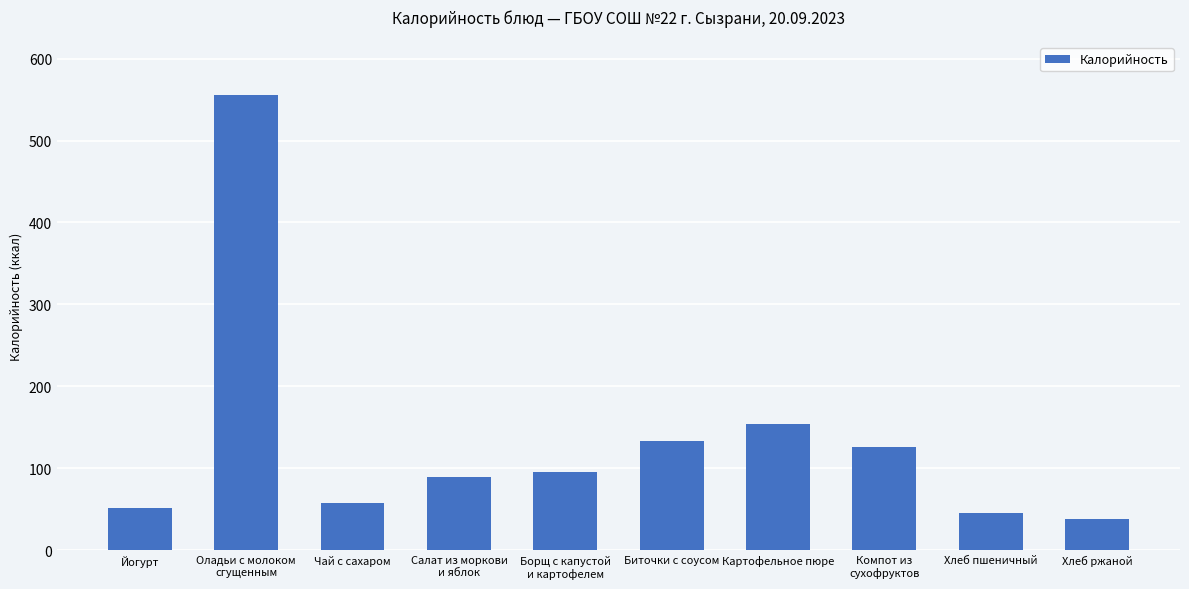

What is the label of the 7th bar from the left?

Картофельное пюре